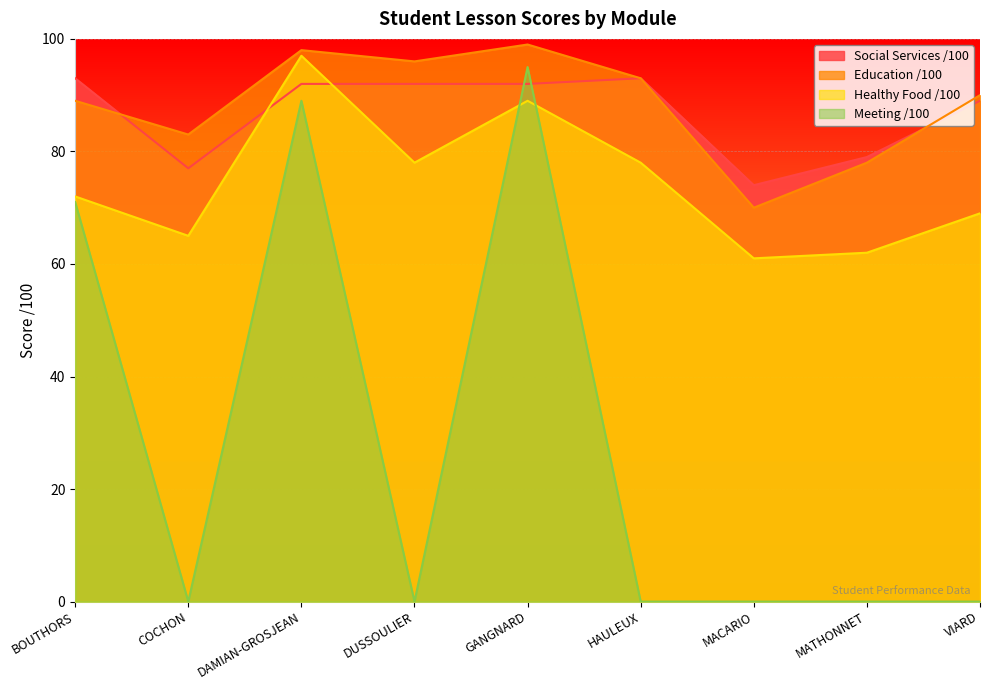

Reading left to right, extract all data points from this chart.

Social Services /100: 93	77	92	92	92	93	74	79	89
Education /100: 89	83	98	96	99	93	70	78	90
Healthy Food /100: 72	65	97	78	89	78	61	62	69
Meeting /100: 71	0	89	0	95	0	0	0	0